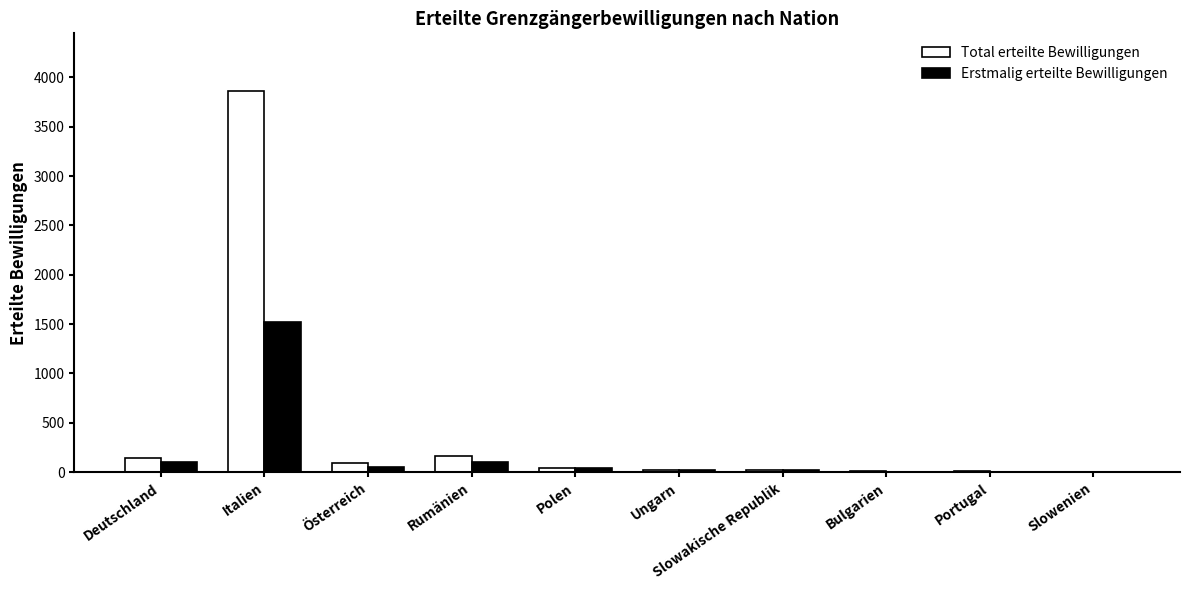

At which label is Total erteilte Bewilligungen closest to 1936?

Rumänien